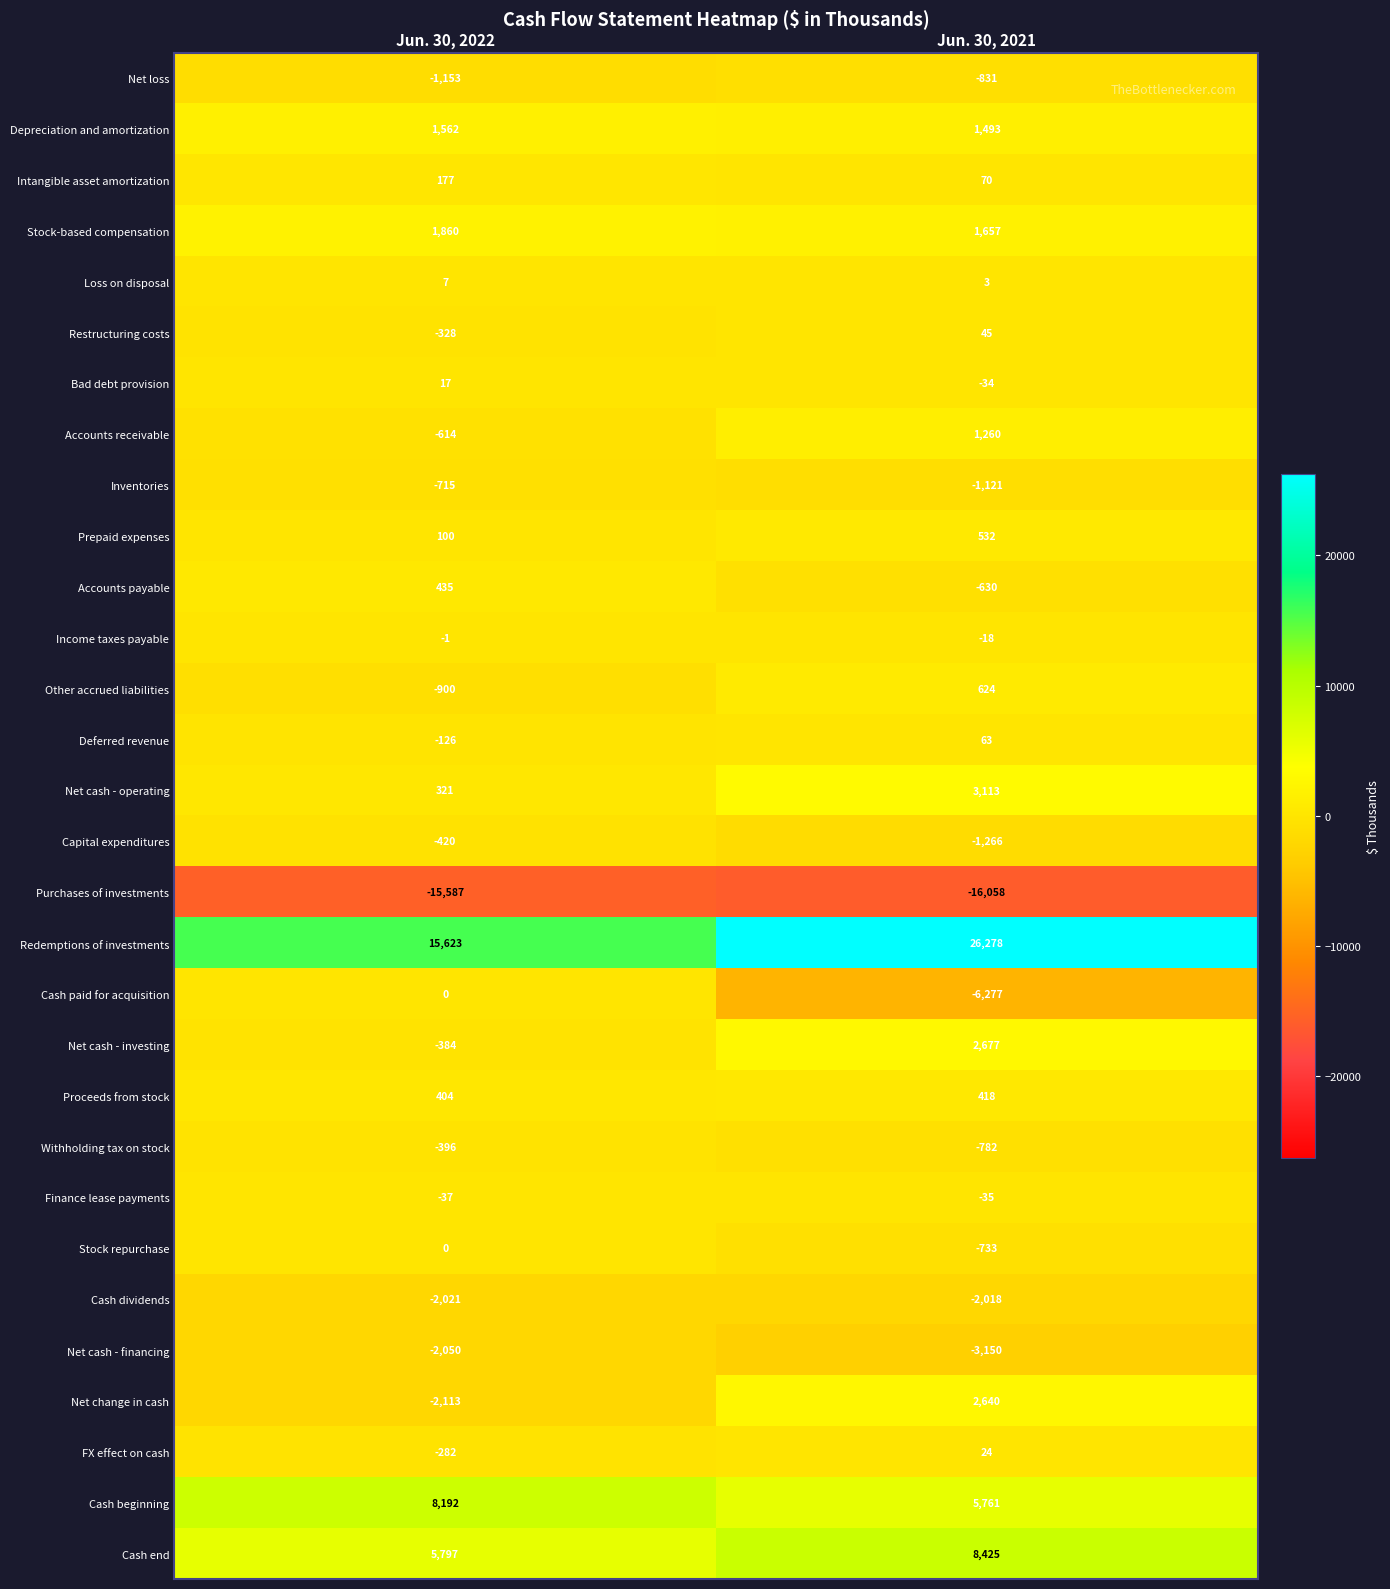

The value of Bad debt provision at Jun. 30, 2022 is 10. True or false?

False